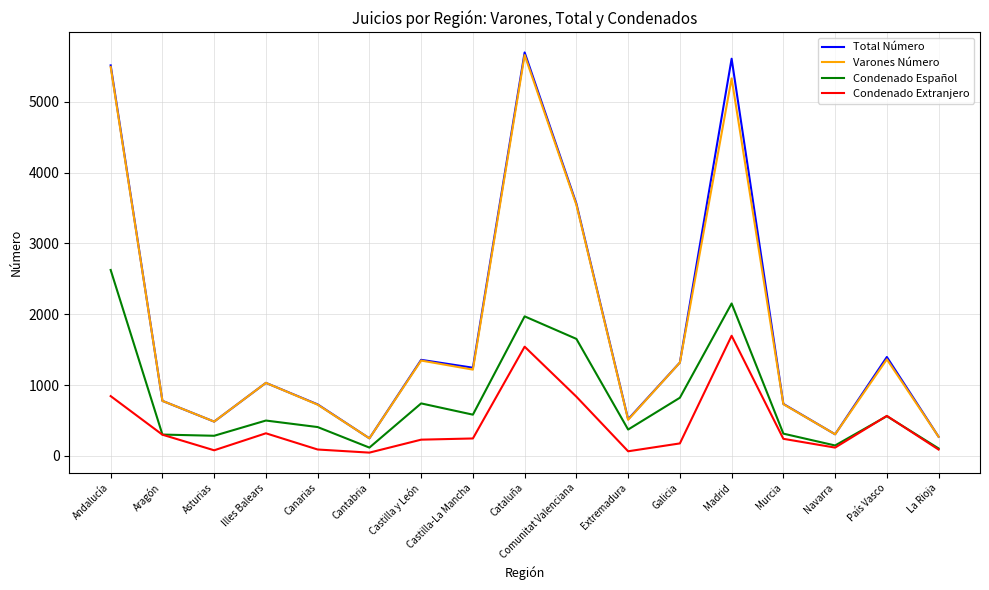

True or false: Condenado Extranjero and Total Número cross at least once.

False